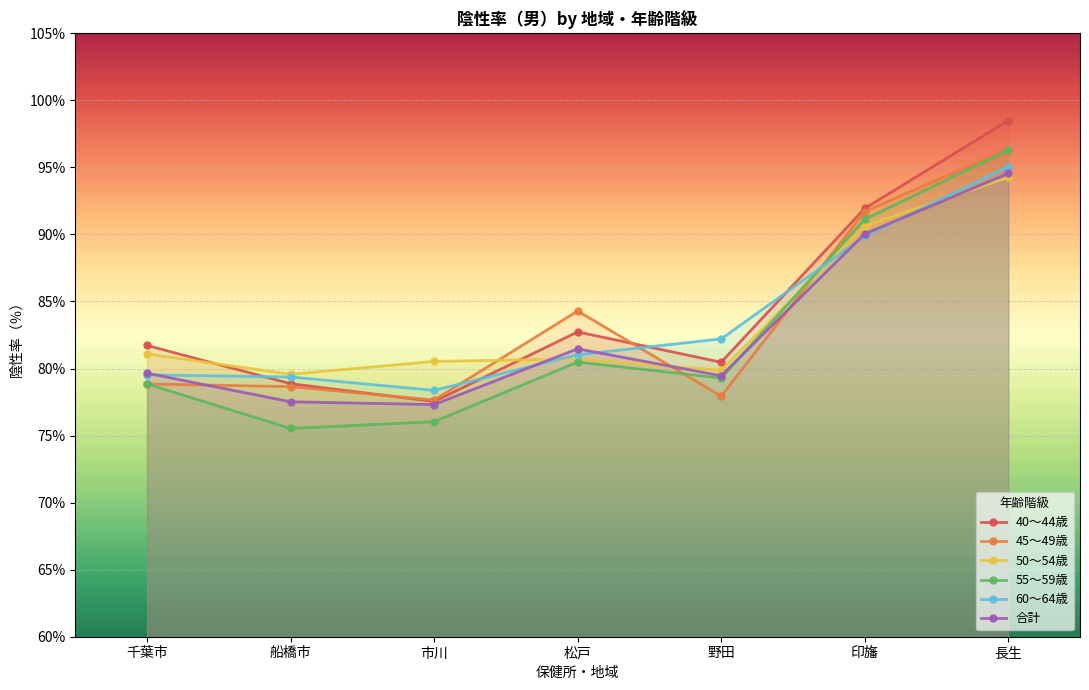

Is the value of 40～44歳 at 松戸 greater than the value of 50～54歳 at 松戸?

Yes